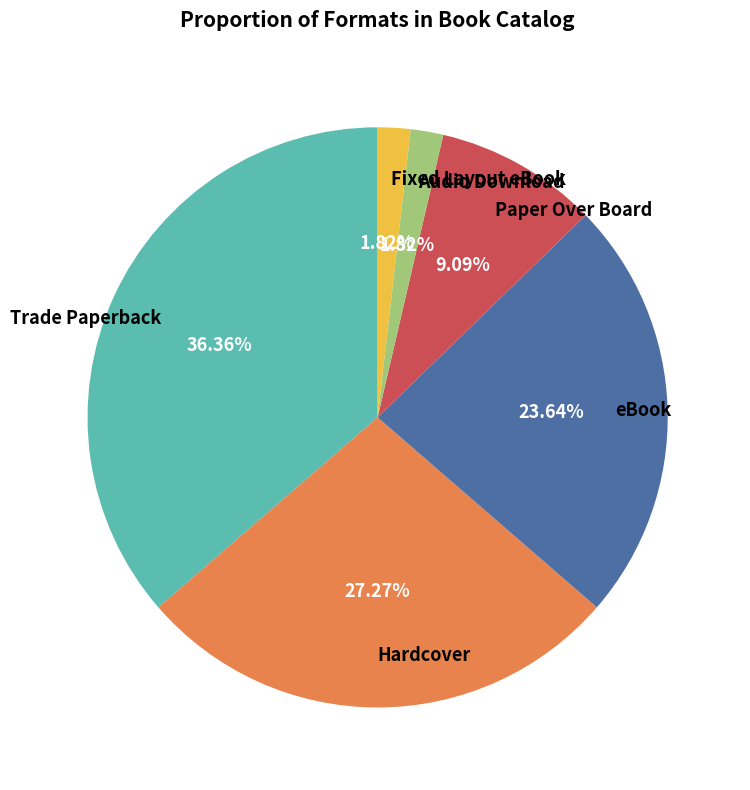

The Hardcover slice represents 14% of the pie. True or false?

False